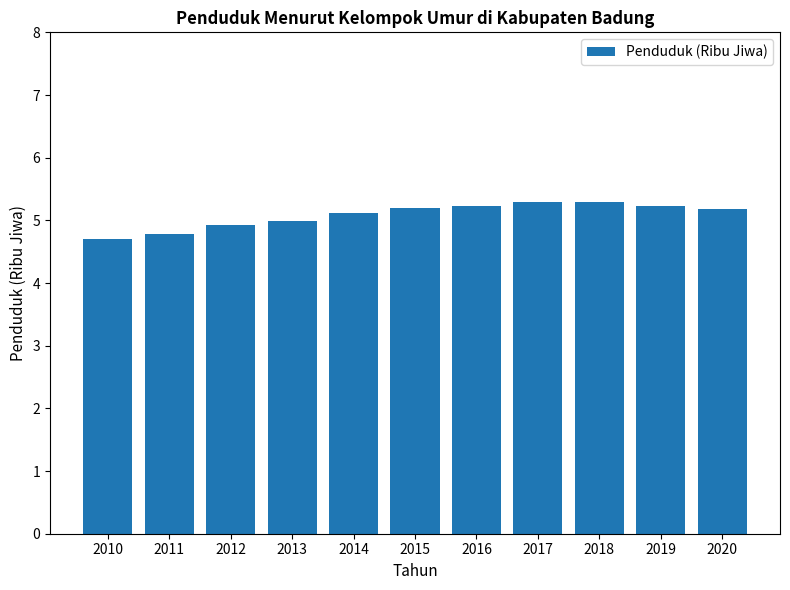

The chart shows a value of 8.6 at 2011. True or false?

False